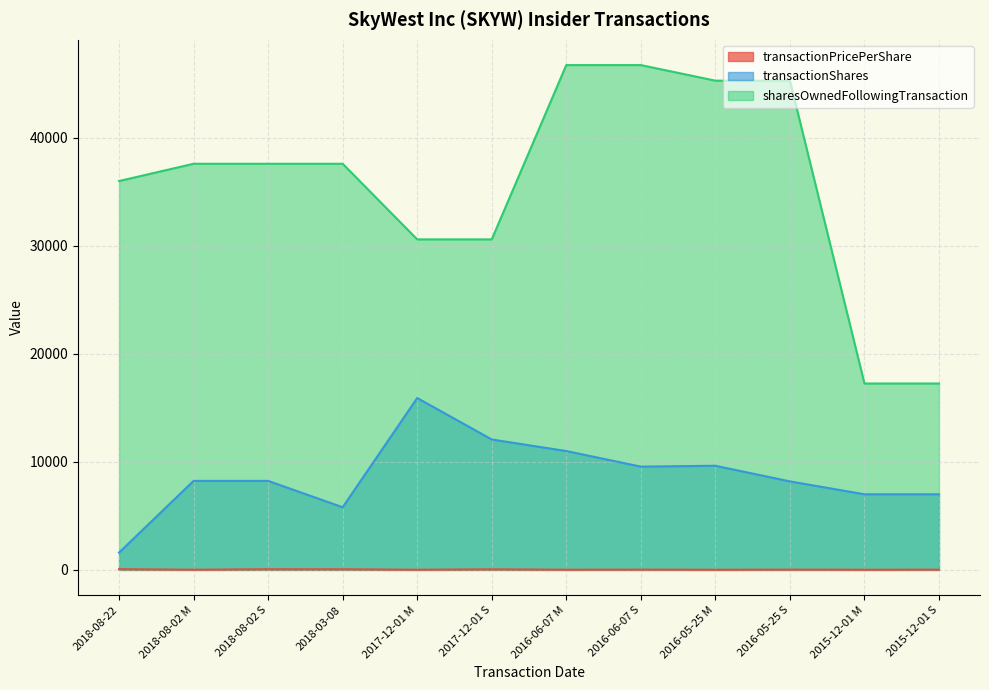

Which series has the largest total across all categories?

sharesOwnedFollowingTransaction